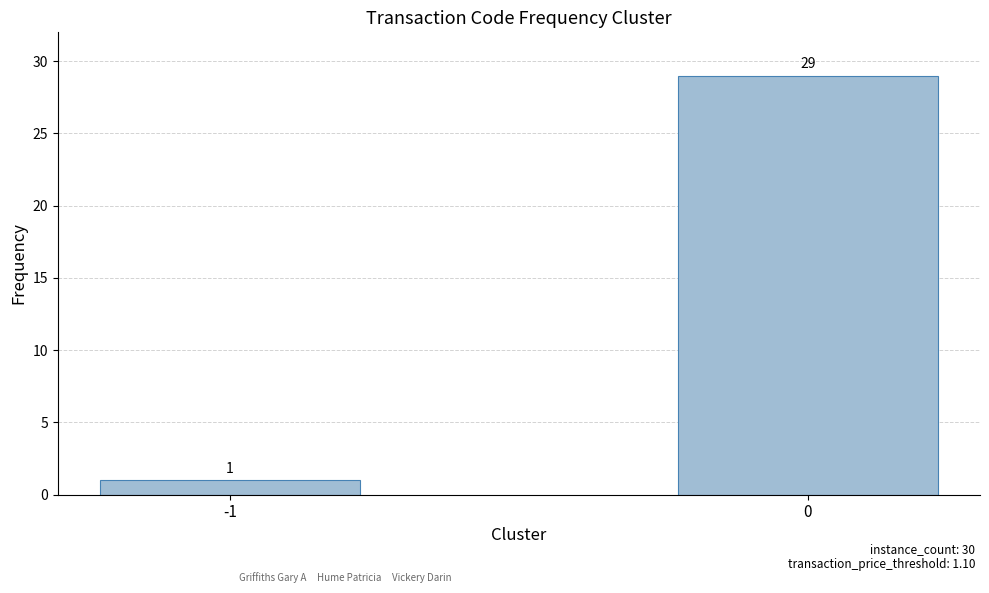

Does the chart contain stacked bars?

No